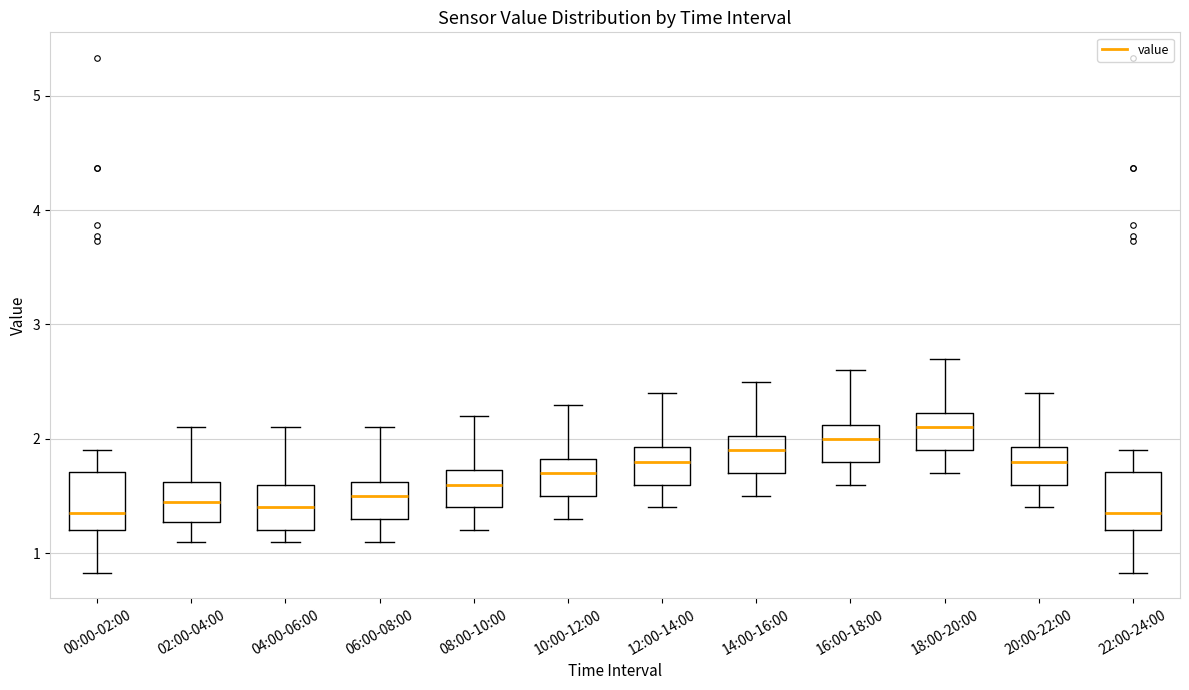

Reading left to right, read every box against the y-axis: the position of its median line, the range the box covers, and the ends of its whiskers. The values are not printed on the chart, so give them approximately, as read against the axis.

00:00-02:00: median 1.4, box 1.2 to 1.7, whiskers 0.8 to 1.9
02:00-04:00: median 1.5, box 1.3 to 1.6, whiskers 1.1 to 2.1
04:00-06:00: median 1.4, box 1.2 to 1.6, whiskers 1.1 to 2.1
06:00-08:00: median 1.5, box 1.3 to 1.6, whiskers 1.1 to 2.1
08:00-10:00: median 1.6, box 1.4 to 1.7, whiskers 1.2 to 2.2
10:00-12:00: median 1.7, box 1.5 to 1.8, whiskers 1.3 to 2.3
12:00-14:00: median 1.8, box 1.6 to 1.9, whiskers 1.4 to 2.4
14:00-16:00: median 1.9, box 1.7 to 2.0, whiskers 1.5 to 2.5
16:00-18:00: median 2.0, box 1.8 to 2.1, whiskers 1.6 to 2.6
18:00-20:00: median 2.1, box 1.9 to 2.2, whiskers 1.7 to 2.7
20:00-22:00: median 1.8, box 1.6 to 1.9, whiskers 1.4 to 2.4
22:00-24:00: median 1.4, box 1.2 to 1.7, whiskers 0.8 to 1.9